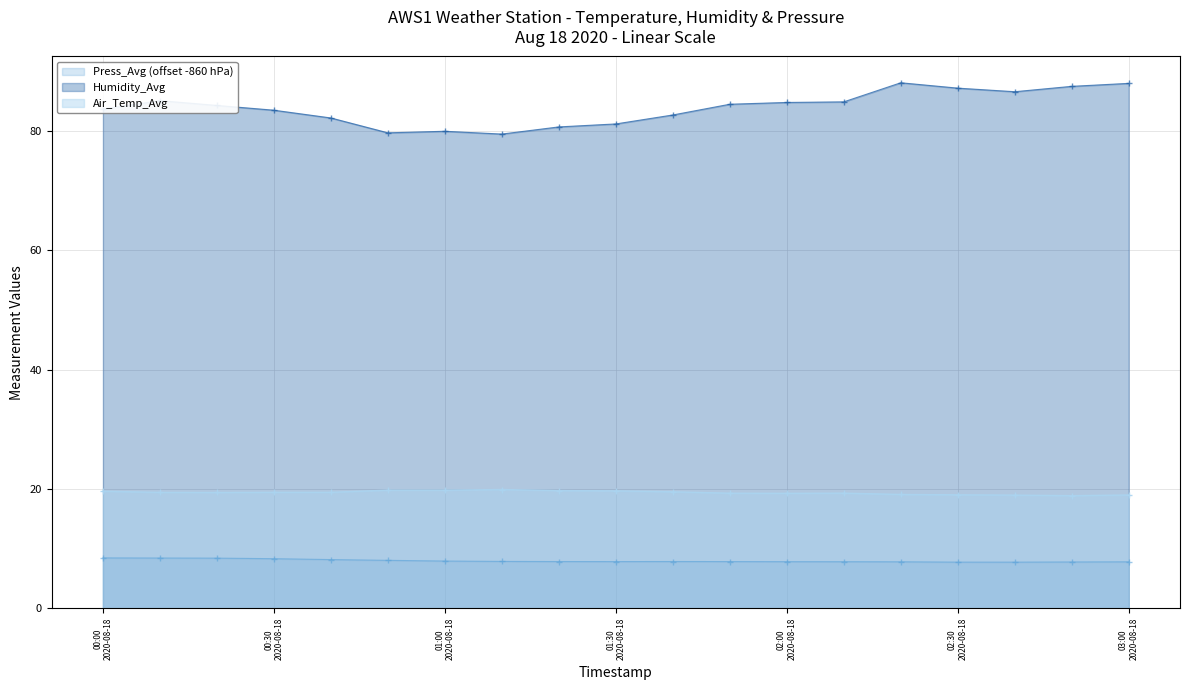

What is the maximum value shown in the chart?

88.1